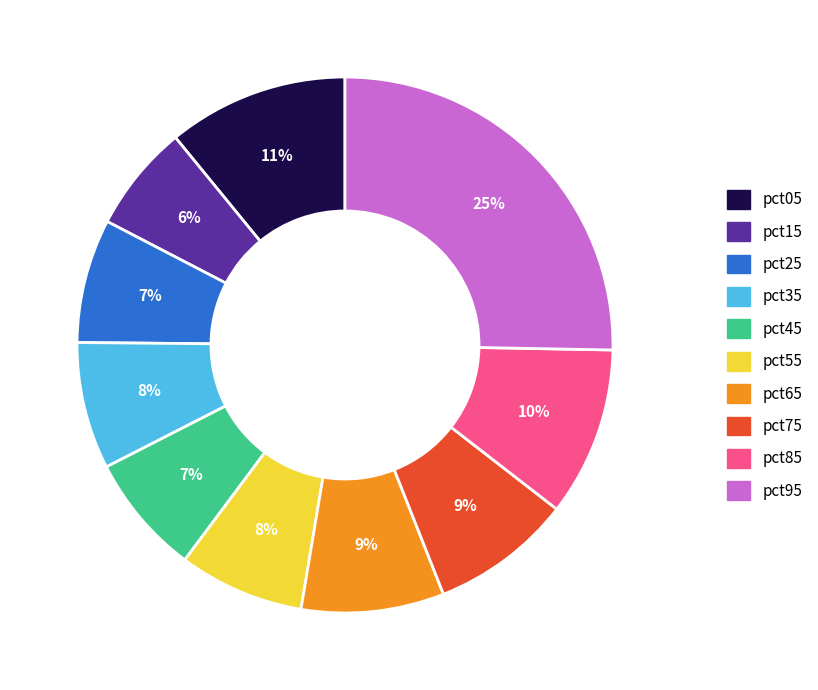

What is the smallest slice in the pie chart?

pct15